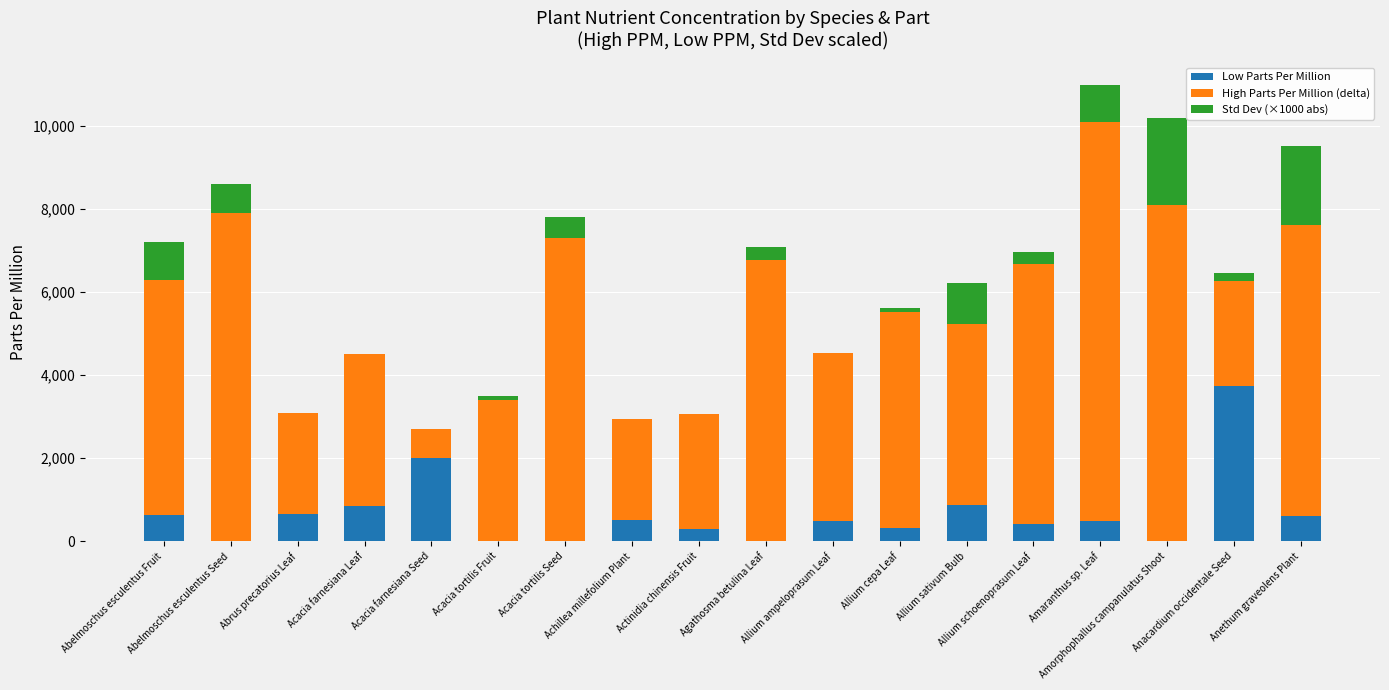

What is the highest value of the Low Parts Per Million series?

3730